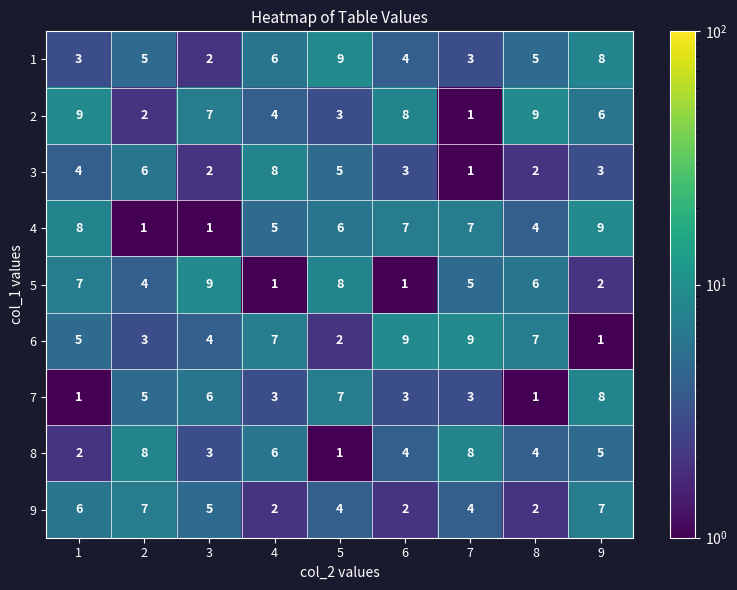

Is it true that 2 equals 1 at 2?

False